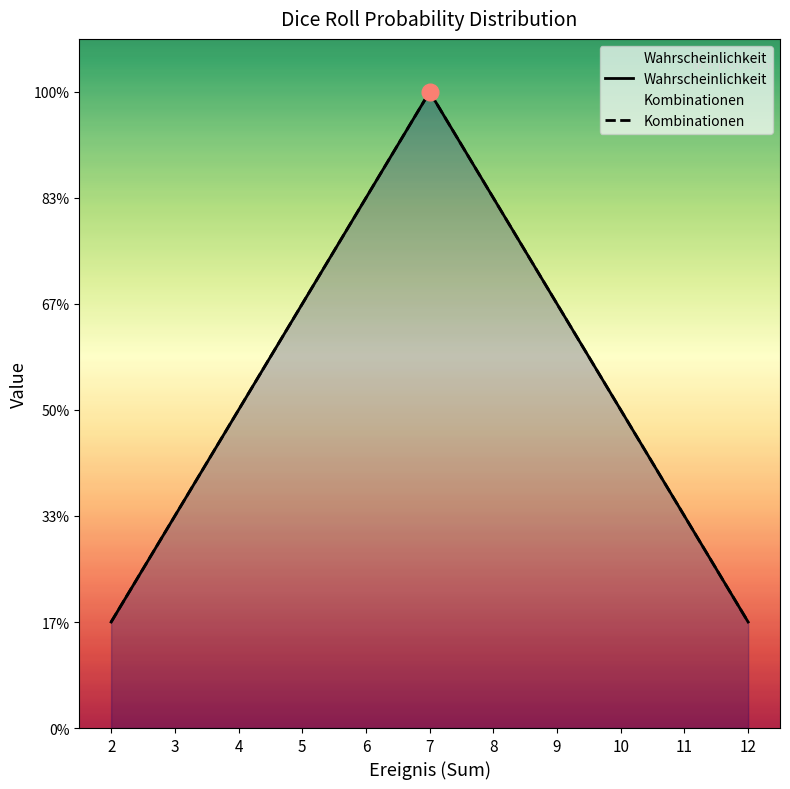

What is the difference between the maximum and second lowest values in the Kombinationen series?

5